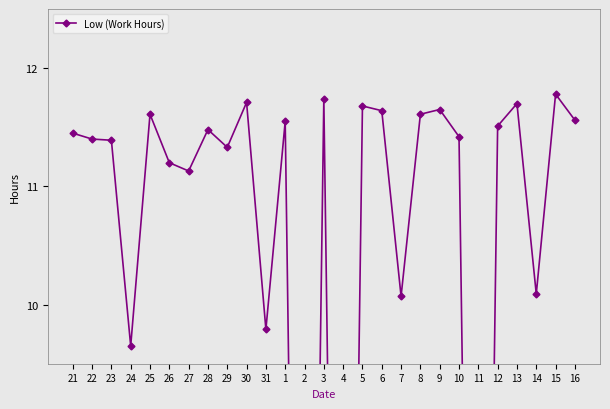

How many interior local valleys (lower than both neighbors) does the data have?

9